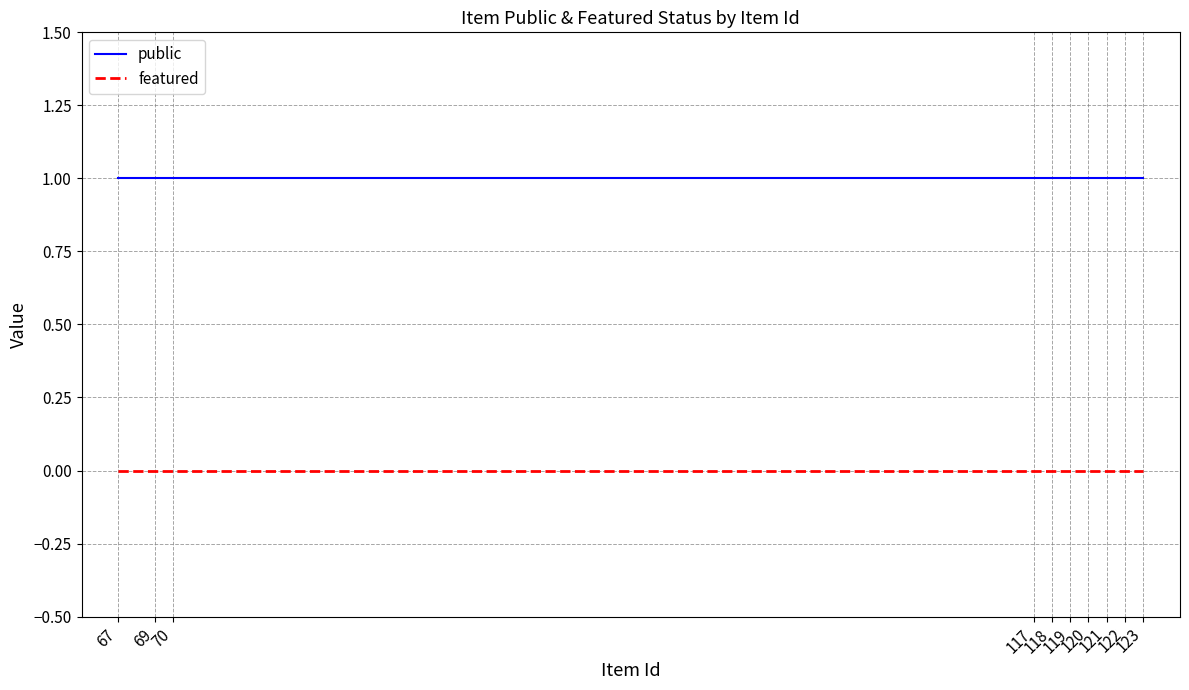

Which series has the largest total across all categories?

public